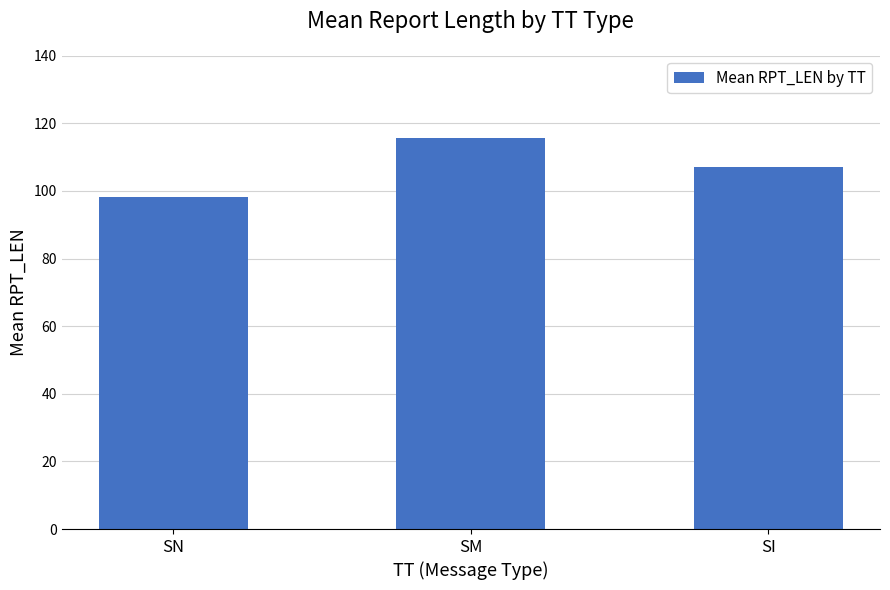

What is the value of the 1st bar from the left?

98.4